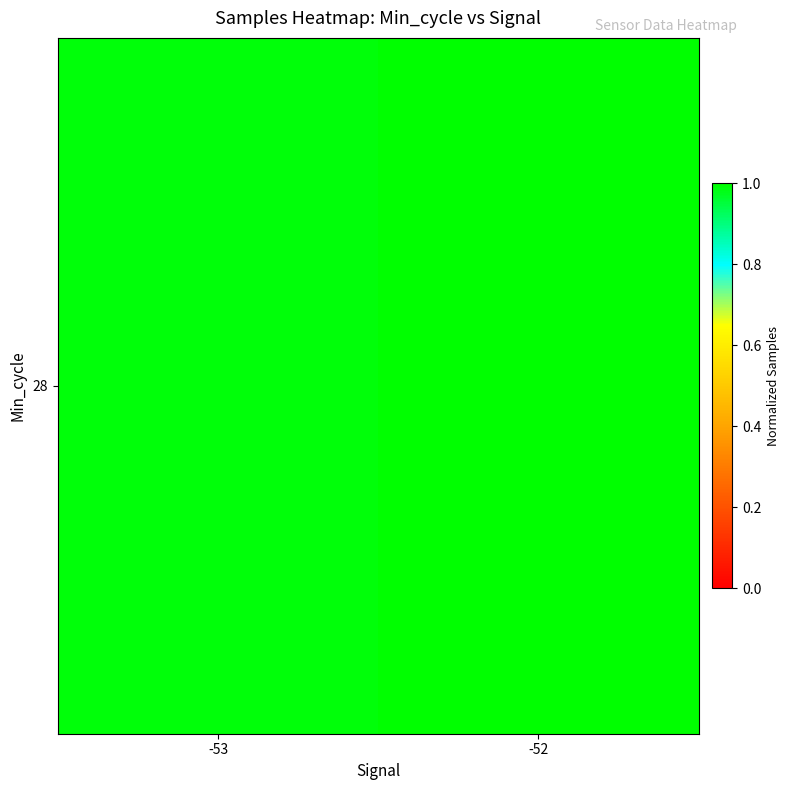

List the labels in order of value, largest first.

-52, -53